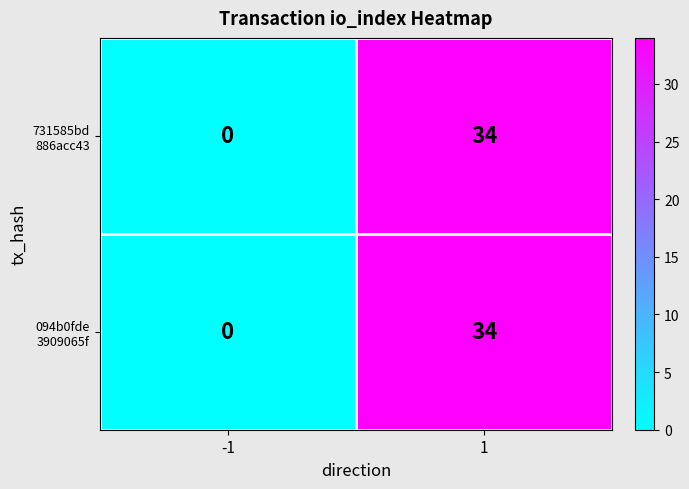

What is the total value across all series at 1?

68